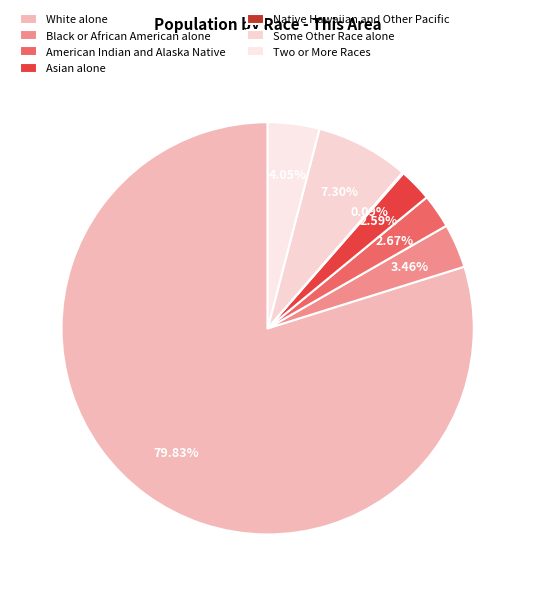

True or false: American Indian and Alaska Native accounts for 1% of the total.

False